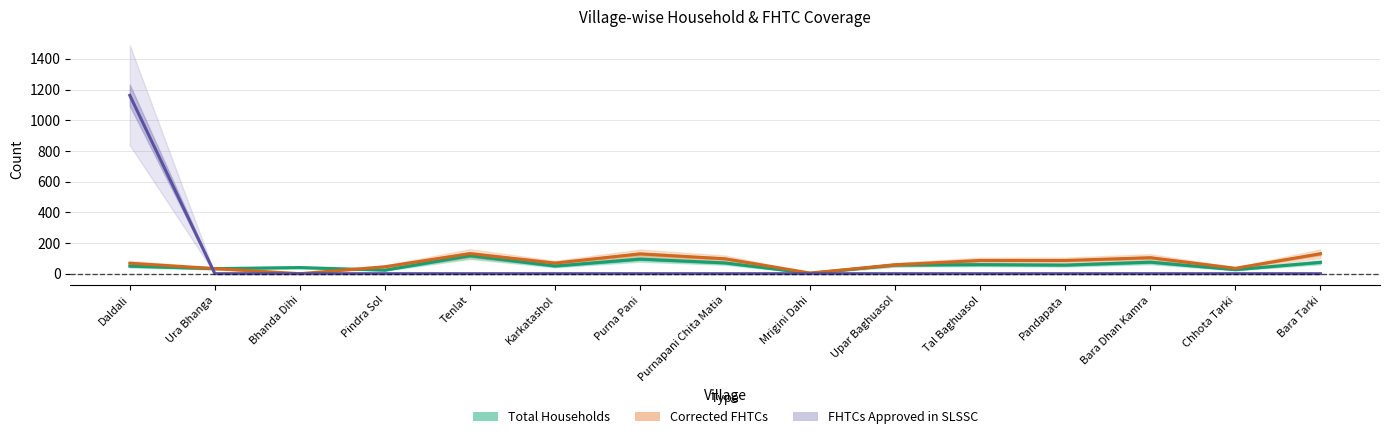

At which category does the chart reach its peak across all series?

Daldali